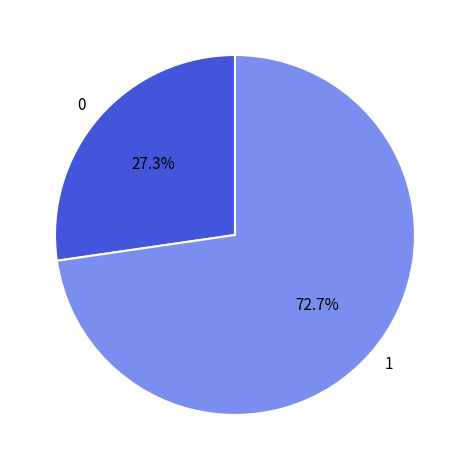

What is the majority slice?

1